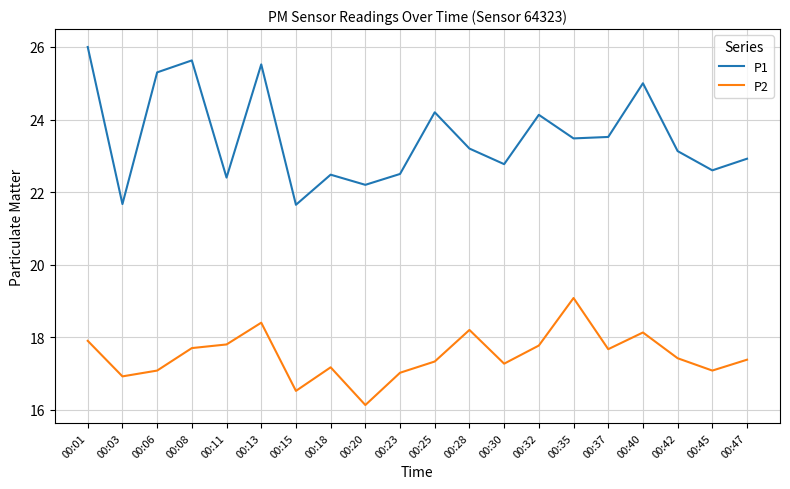

The P1 series shows 22.2 at 00:20. True or false?

True